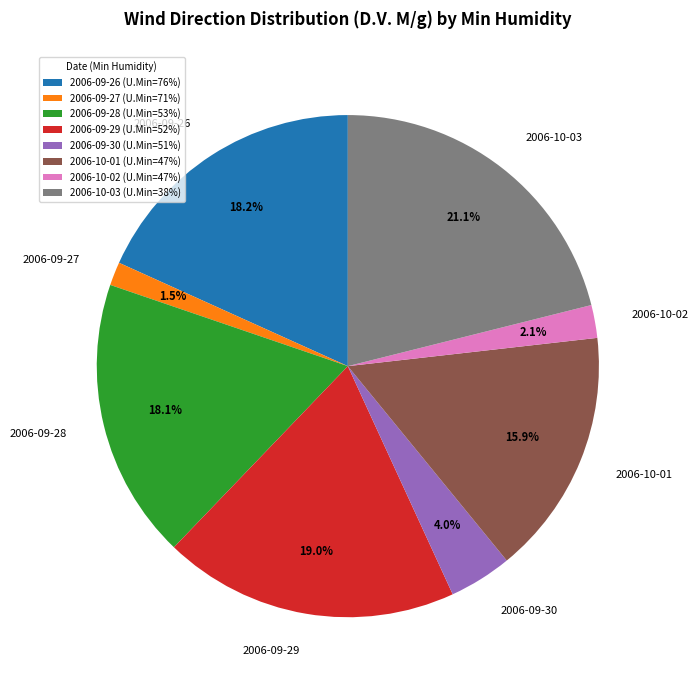

Between 2006-10-03 and 2006-10-01, which is larger?

2006-10-03